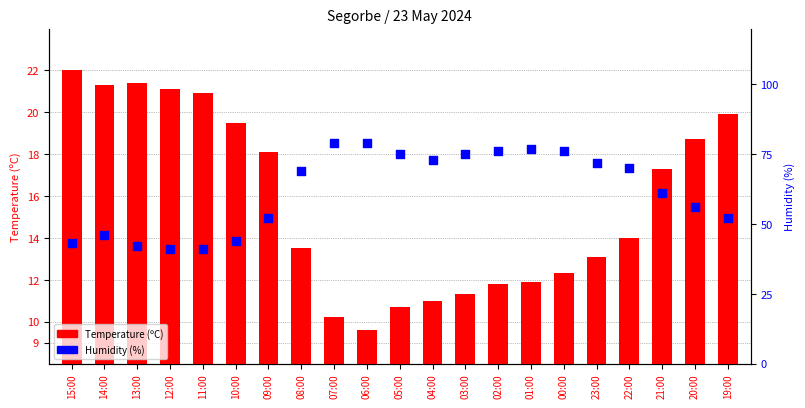

What are all the series names shown in the legend?

Temperature (ºC), Humidity (%)